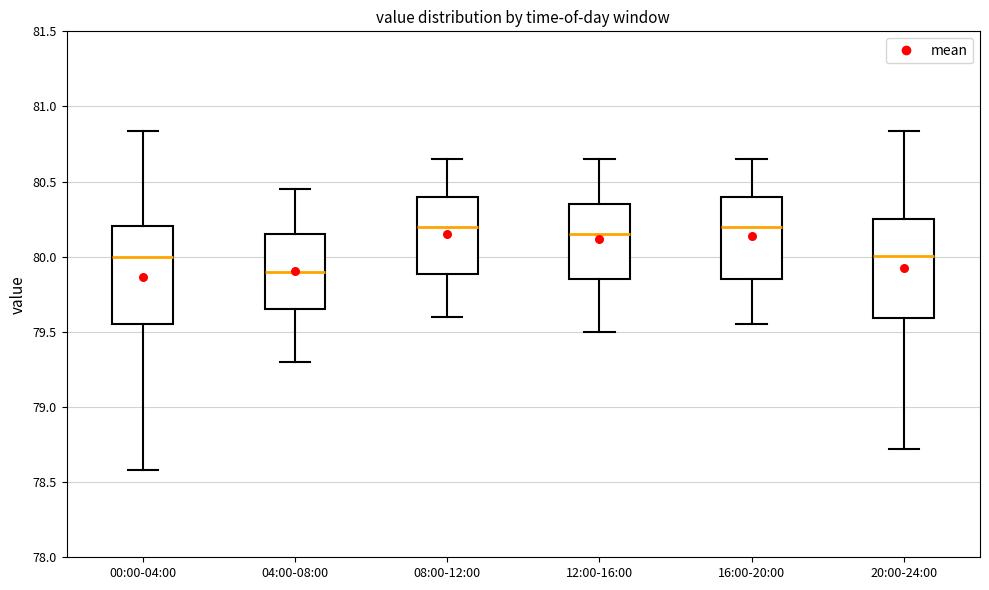

Reading left to right, transcribe this box plot: for each box, give where its median line is, the range the box spans, and where its two whiskers end, as read against the y-axis. The values are not printed on the chart, so give them approximately, as read against the axis.

00:00-04:00: median 80.00, box 79.55 to 80.20, whiskers 78.60 to 80.85
04:00-08:00: median 79.90, box 79.65 to 80.15, whiskers 79.30 to 80.45
08:00-12:00: median 80.20, box 79.90 to 80.40, whiskers 79.60 to 80.65
12:00-16:00: median 80.15, box 79.85 to 80.35, whiskers 79.50 to 80.65
16:00-20:00: median 80.20, box 79.85 to 80.40, whiskers 79.55 to 80.65
20:00-24:00: median 80.00, box 79.60 to 80.25, whiskers 78.70 to 80.85